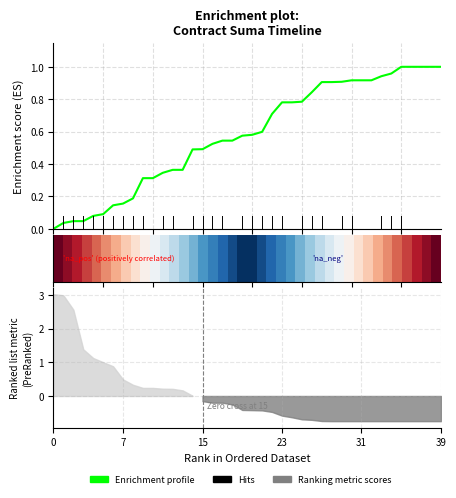

How many lines are shown in the chart?

2